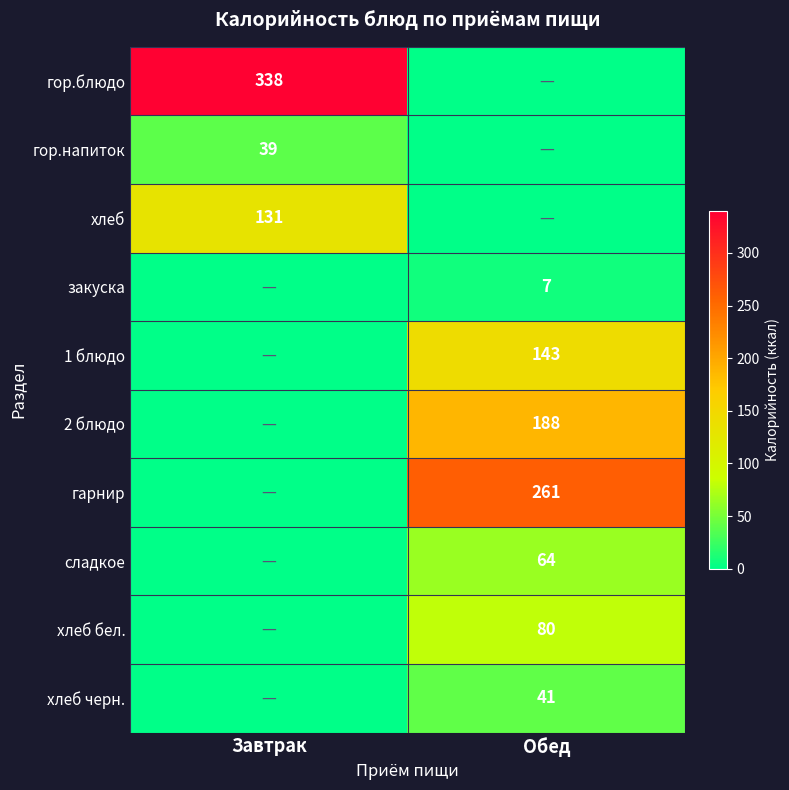

The хлеб черн. series shows 41 at Обед. True or false?

True